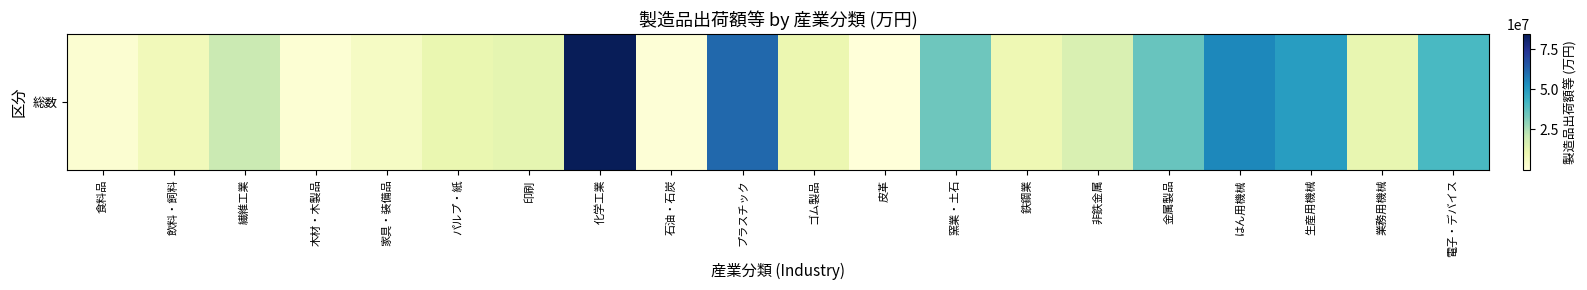

Rank the categories by value from lowest to highest.

皮革, 石油・石炭, 木材・木製品, 食料品, 家具・装備品, 飲料・飼料, 鉄鋼業, ゴム製品, パルプ・紙, 業務用機械, 印刷, 非鉄金属, 繊維工業, 窯業・土石, 金属製品, 電子・デバイス, 生産用機械, はん用機械, プラスチック, 化学工業